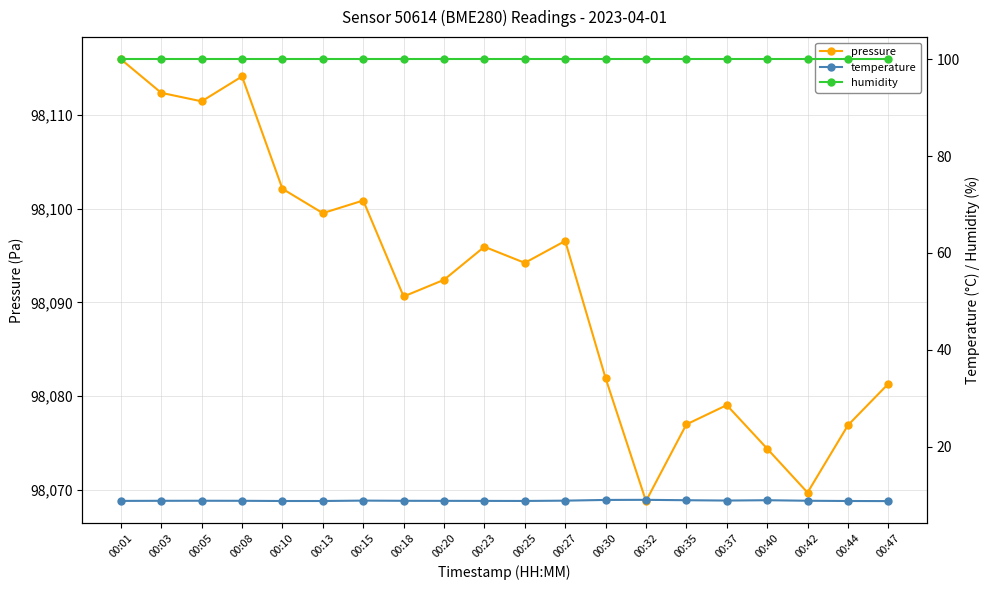

True or false: pressure has a value of 34720.1 at 00:25.

False